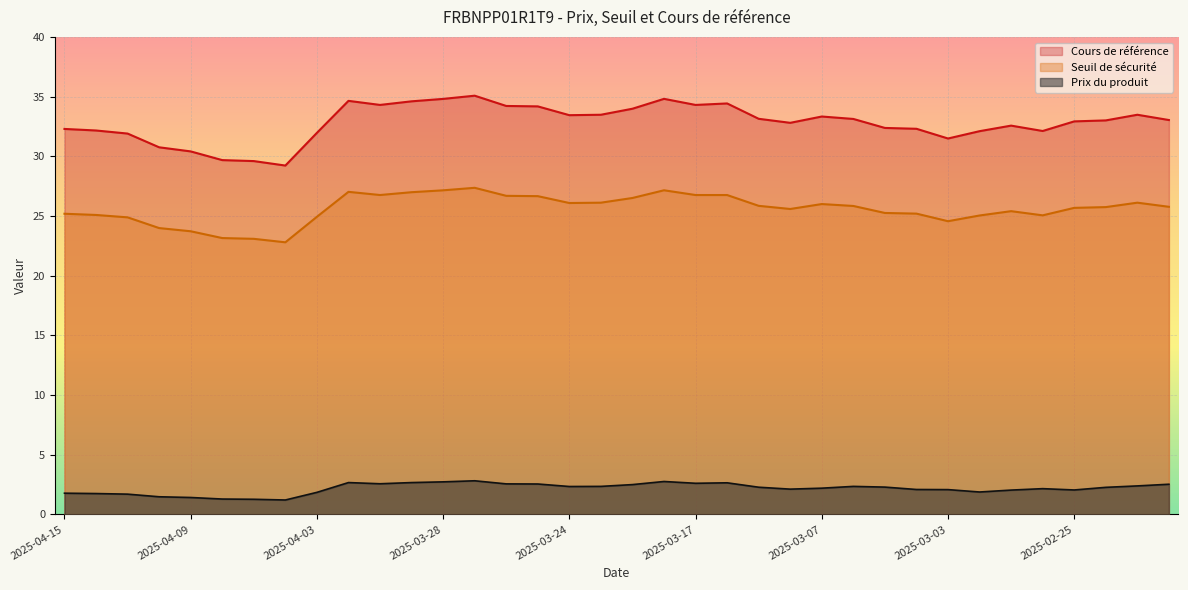

How many data points in Prix du produit are less than 2?

10